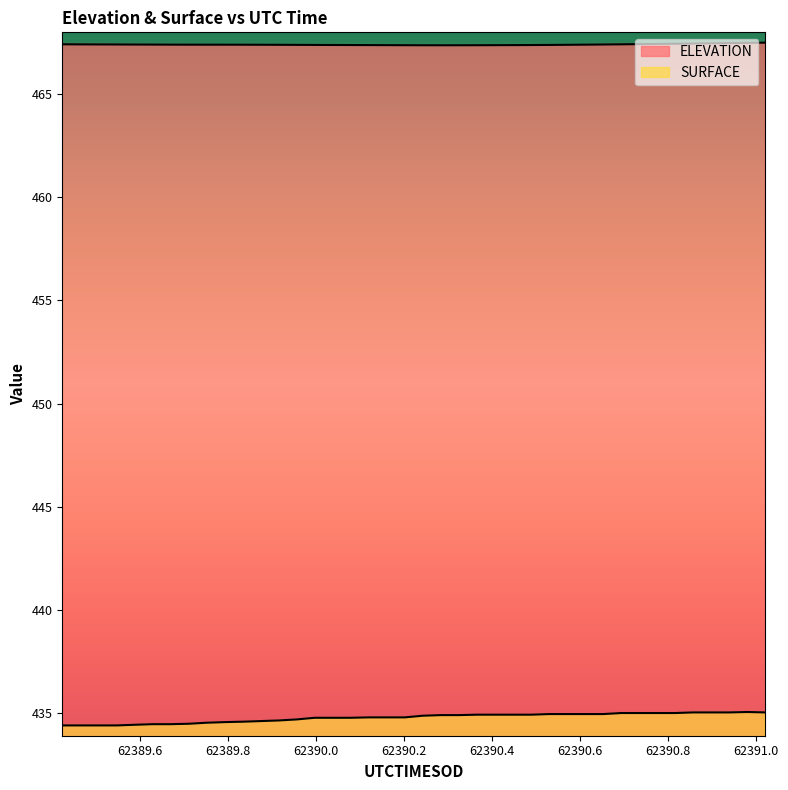

The value of SURFACE at 62389.8326 is 434.6. True or false?

True